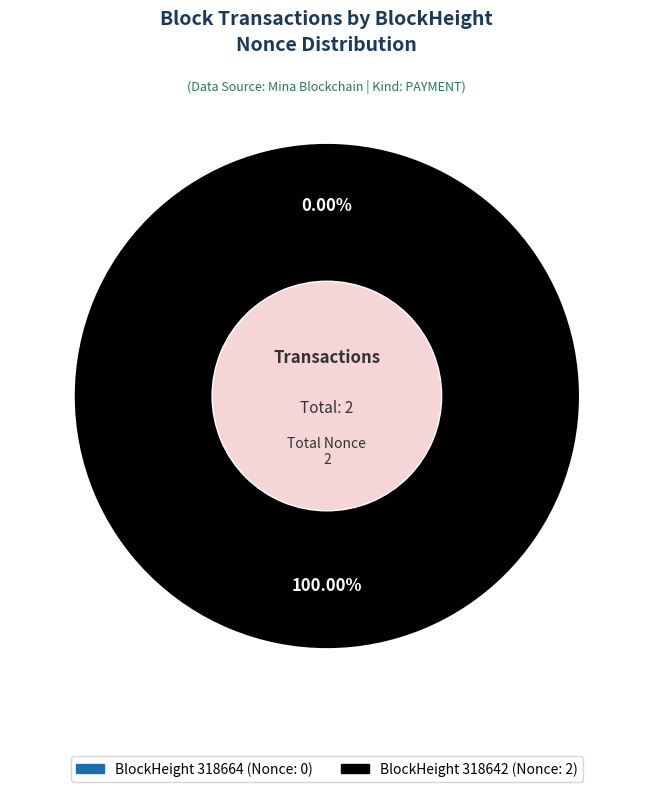

To the nearest percent, what is the average slice percentage?

50%